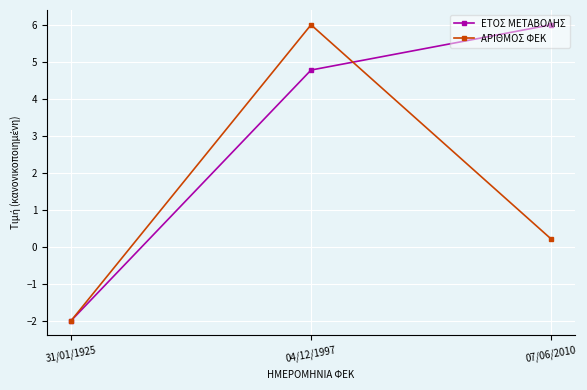

Which series changed the most between 31/01/1925 and 04/12/1997?

ΑΡΙΘΜΟΣ ΦΕΚ